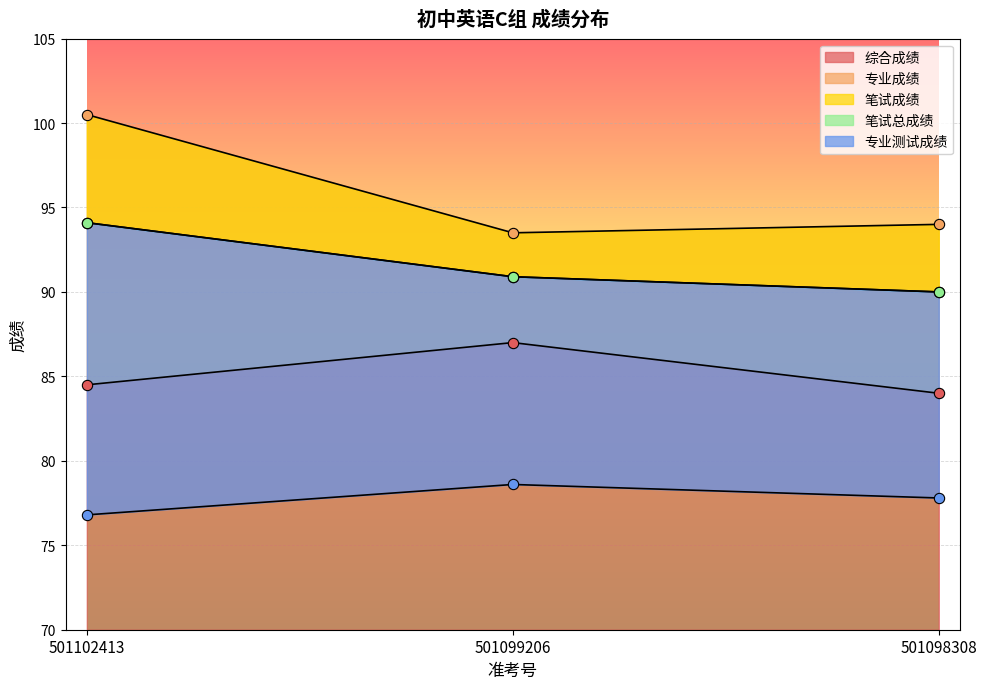

At how many categories does at least one series exceed 90?

3